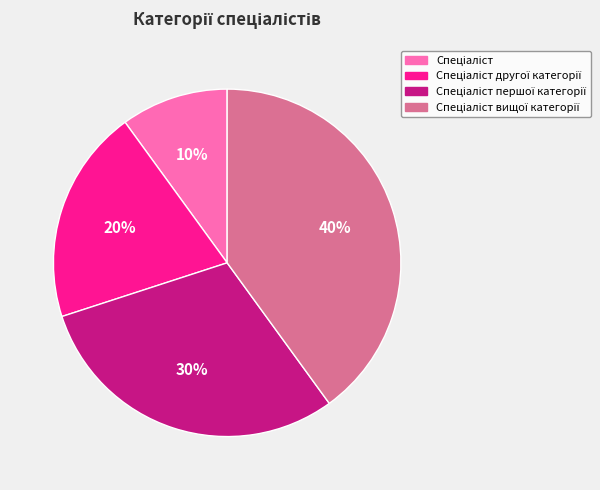

Does any single category account for the majority?

No